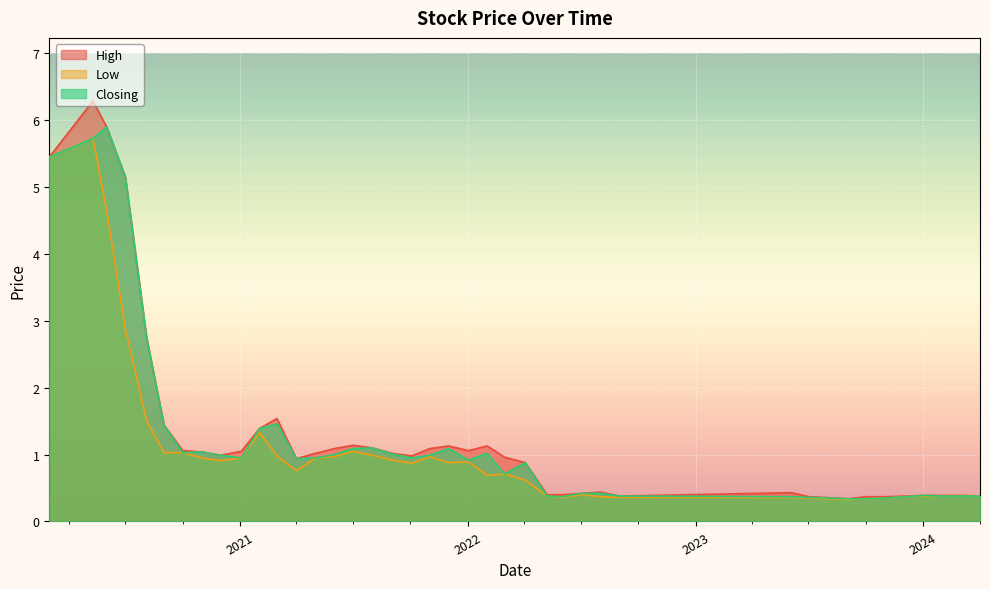

True or false: Low and High cross at least once.

False